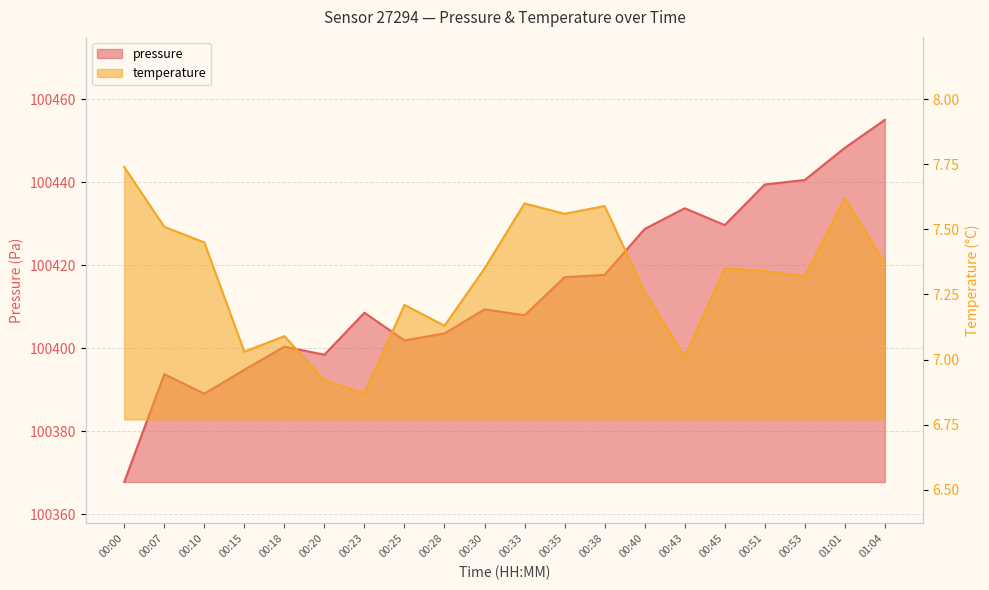

Rank the series by their maximum value, from lowest to highest.

temperature, pressure